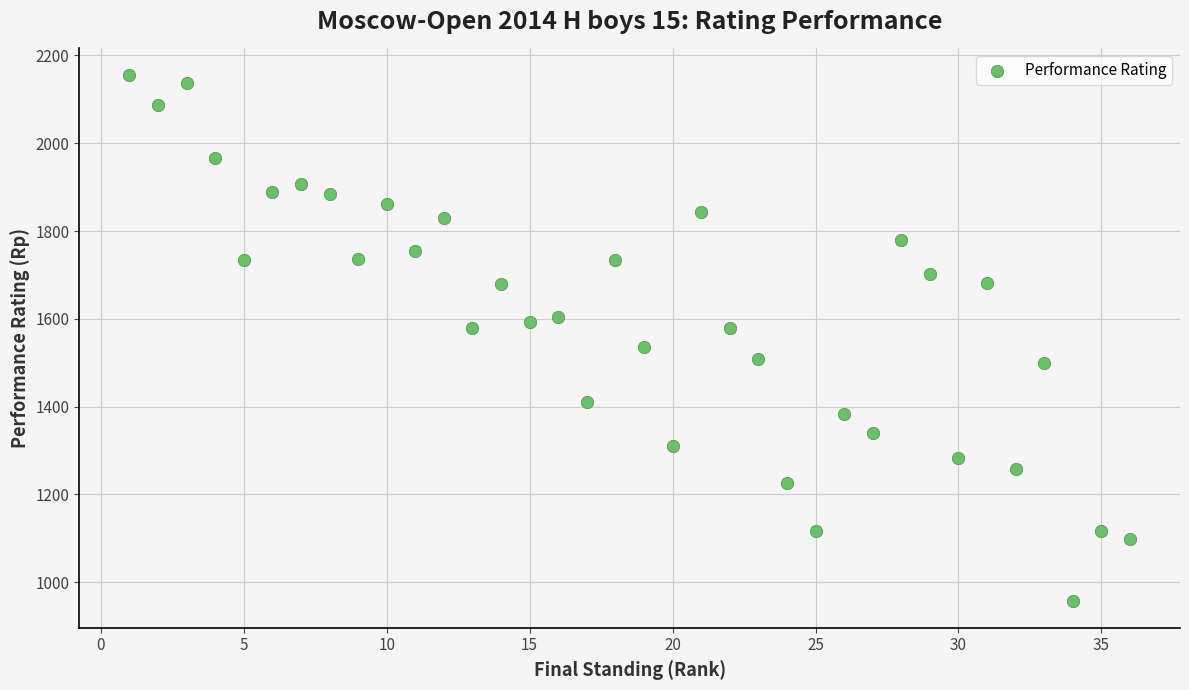

What is the range of X values (max minus min)?

35